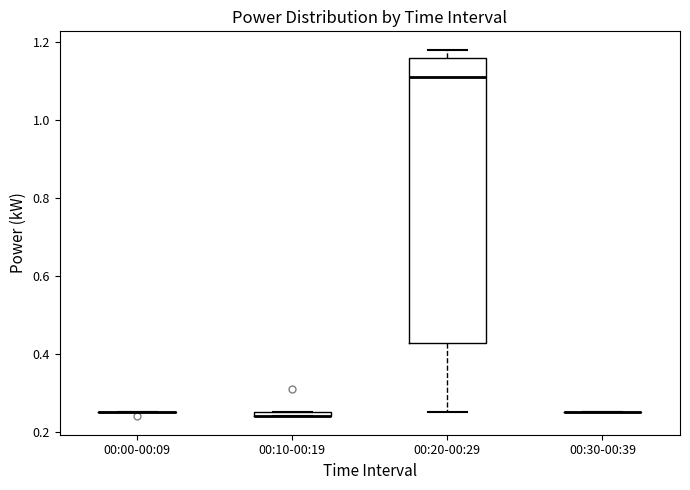

Which box is the tallest, from its lower edge to its upper edge?

00:20-00:29